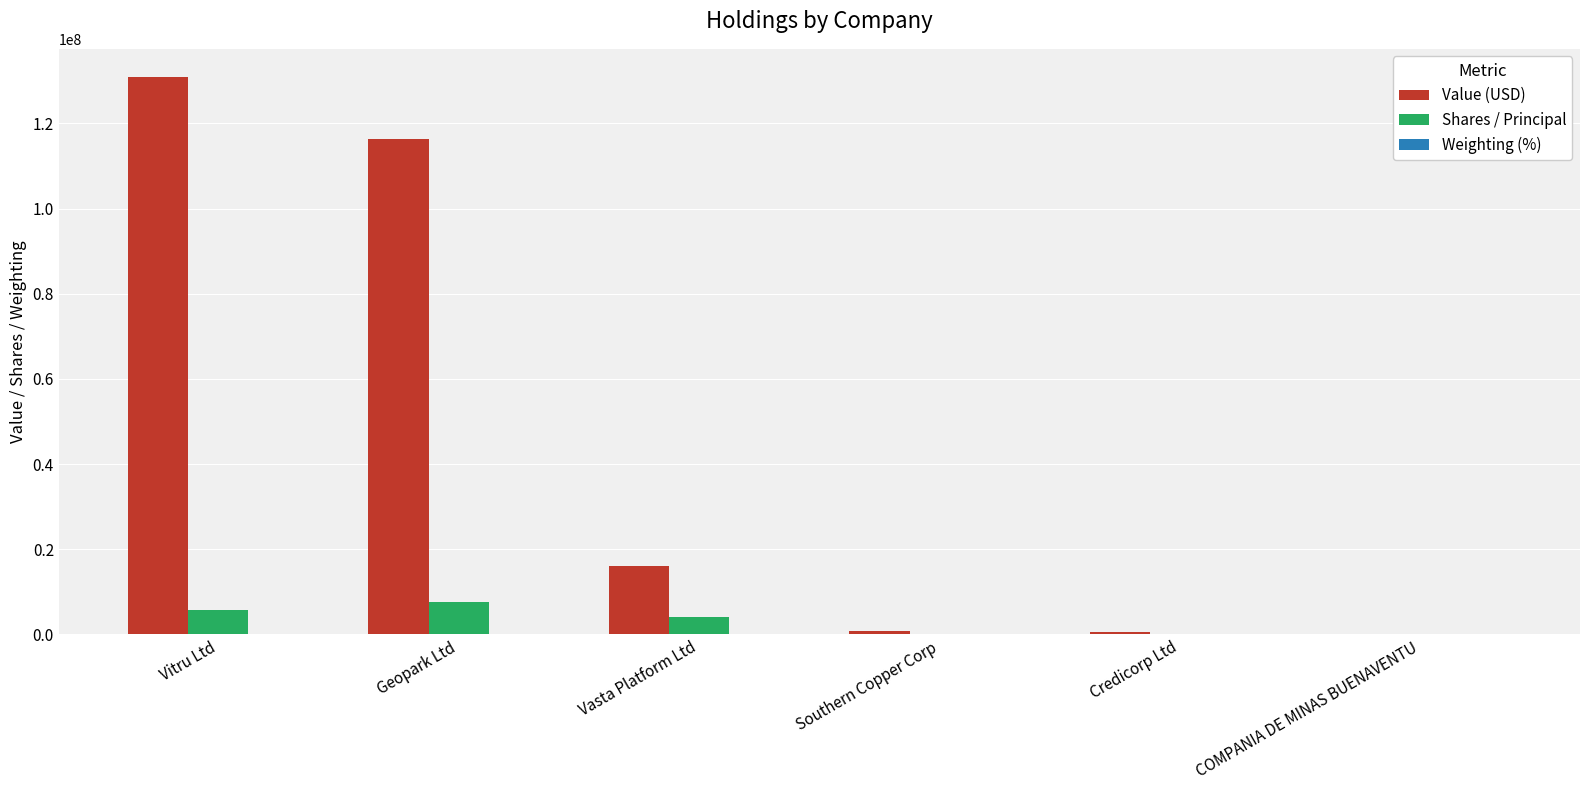

How many distinct data groups are displayed?

3